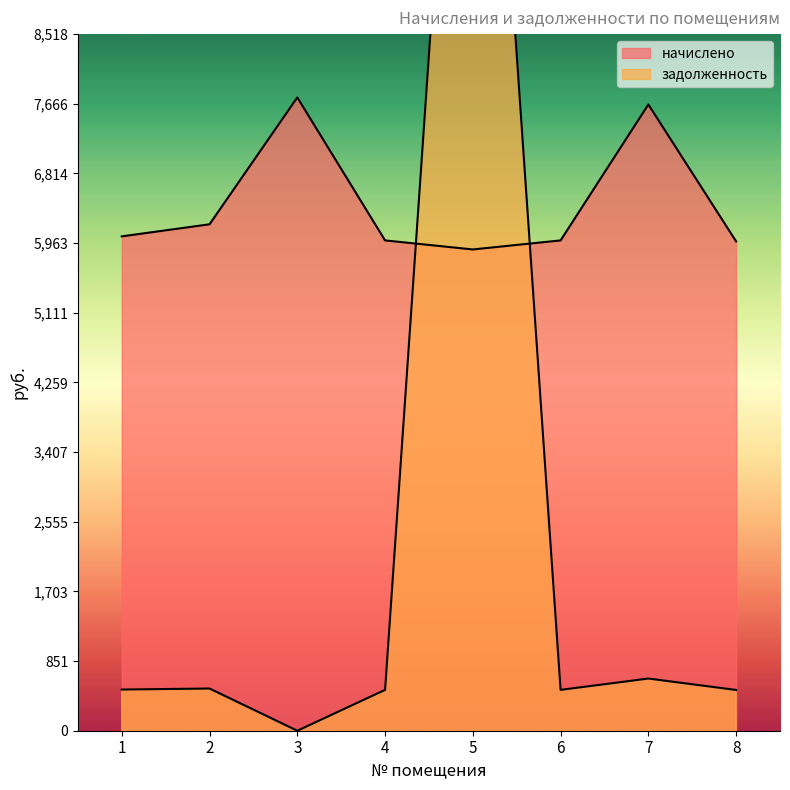

What value does the задолженность series have at 2?

516.1